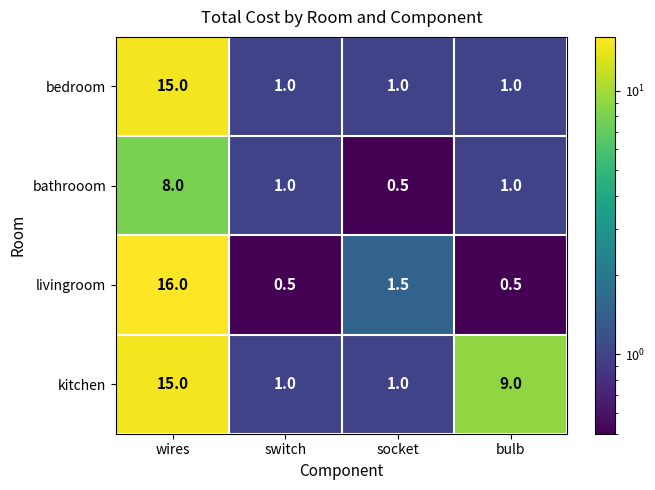

What value does the livingroom series have at socket?

1.5